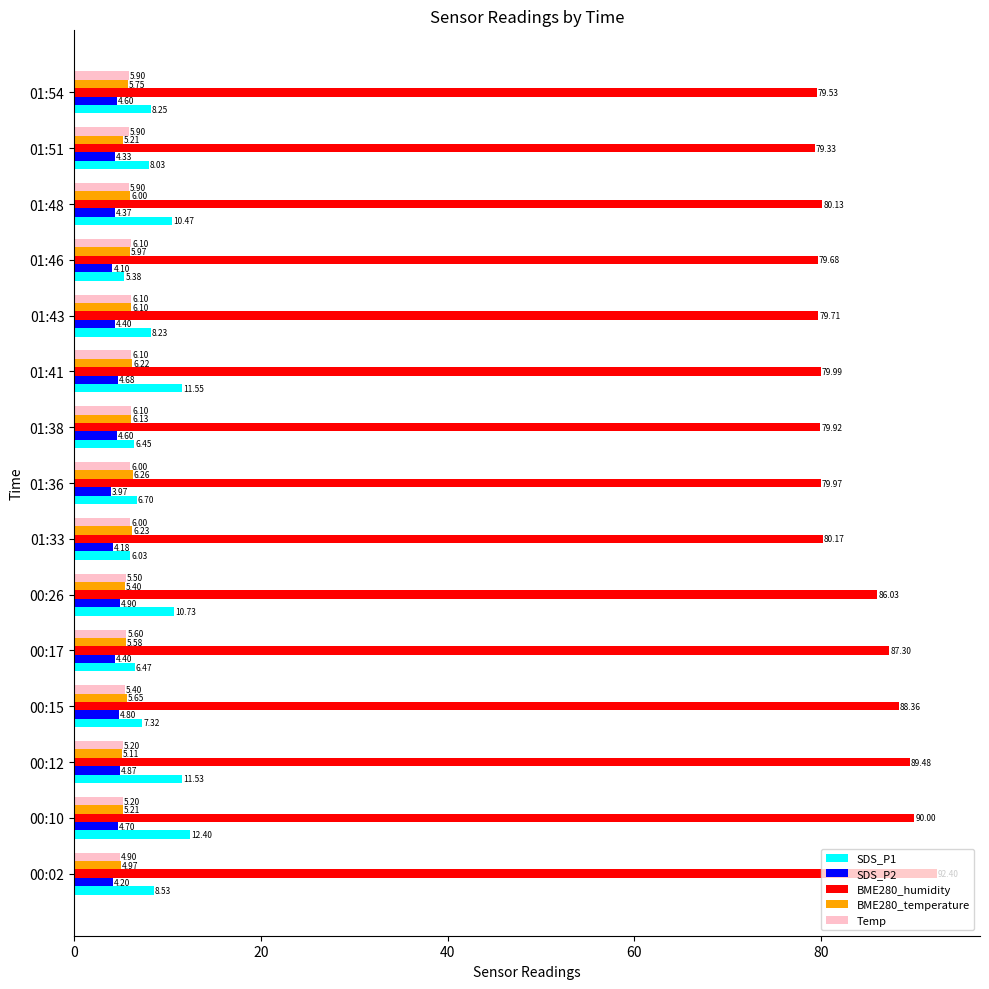

How many values in the SDS_P1 series exceed 8?

9